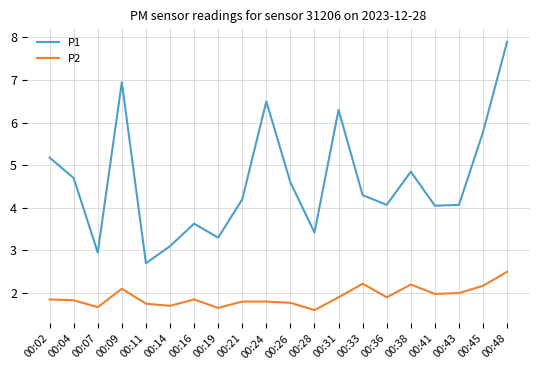

In P1, how many points are higher than both neighbors (excluding endpoints)?

5